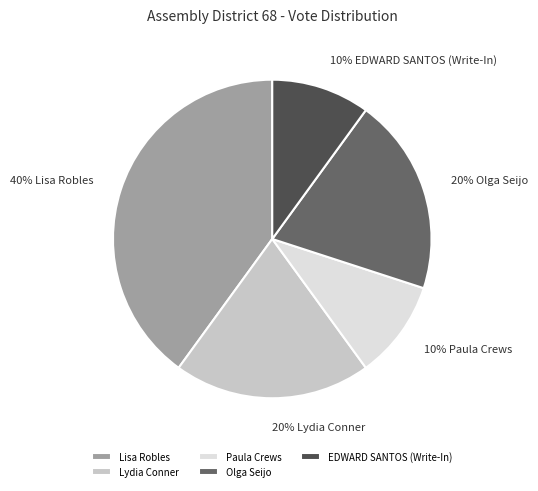

To the nearest percent, what percentage of the pie is Olga Seijo?

20%